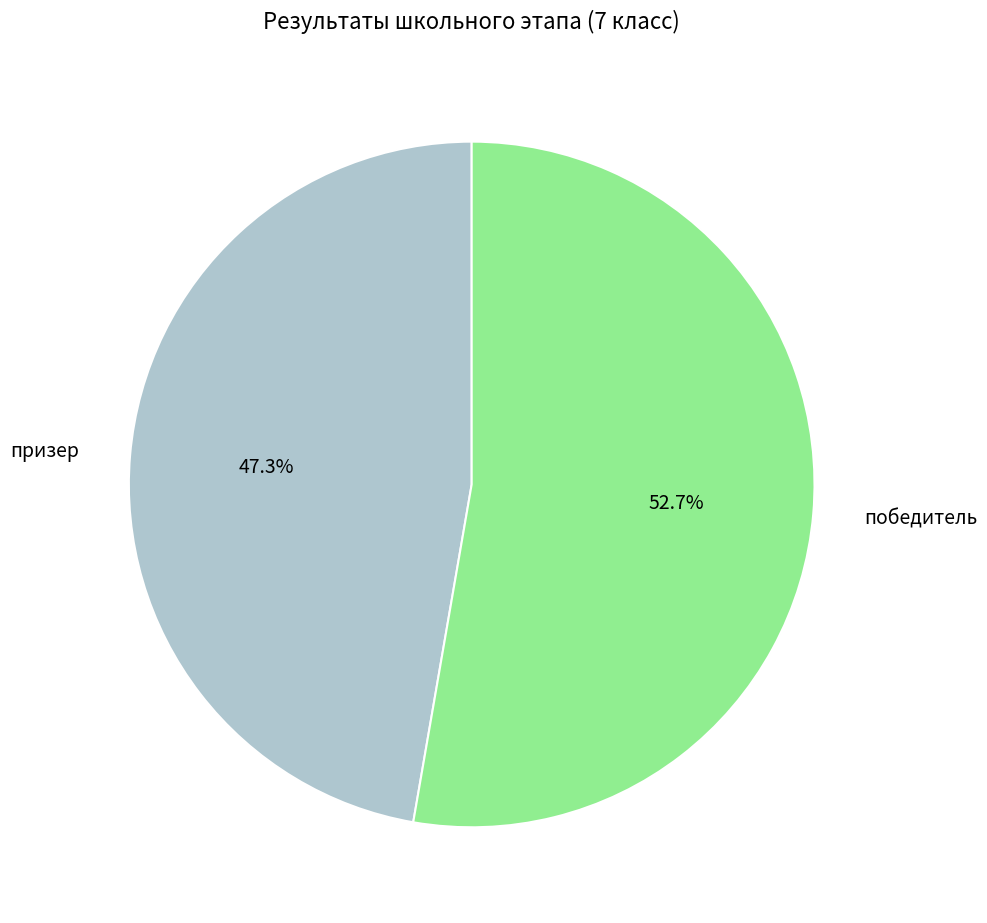

Is there any slice that represents more than half of the pie?

Yes